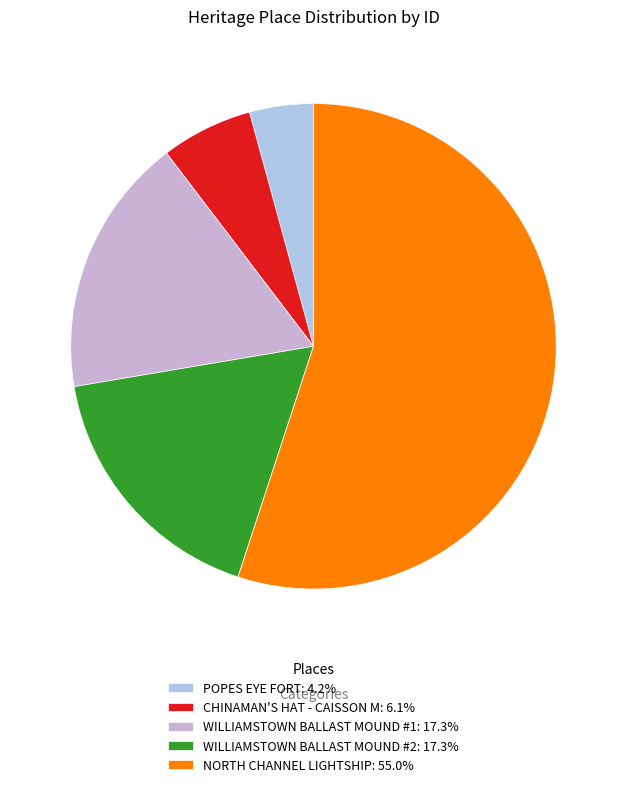

How many segments does this pie chart have?

5